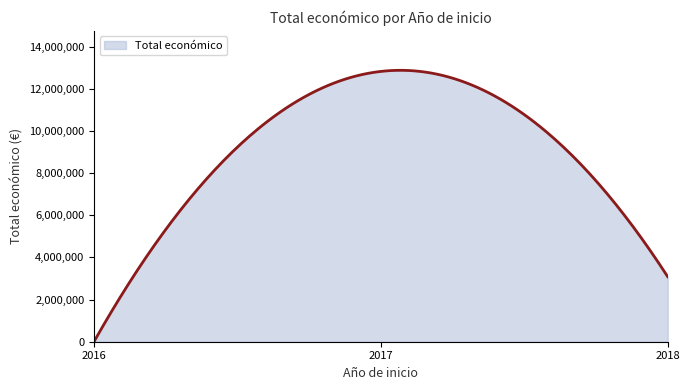

What is the maximum value shown in the chart?

12874942.6